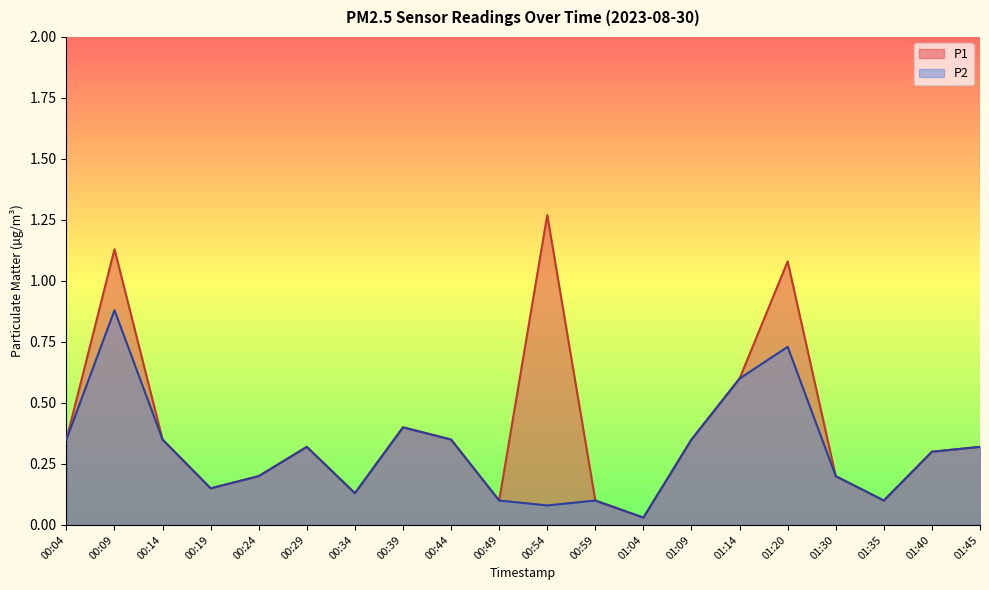

True or false: P1 and P2 cross at least once.

False